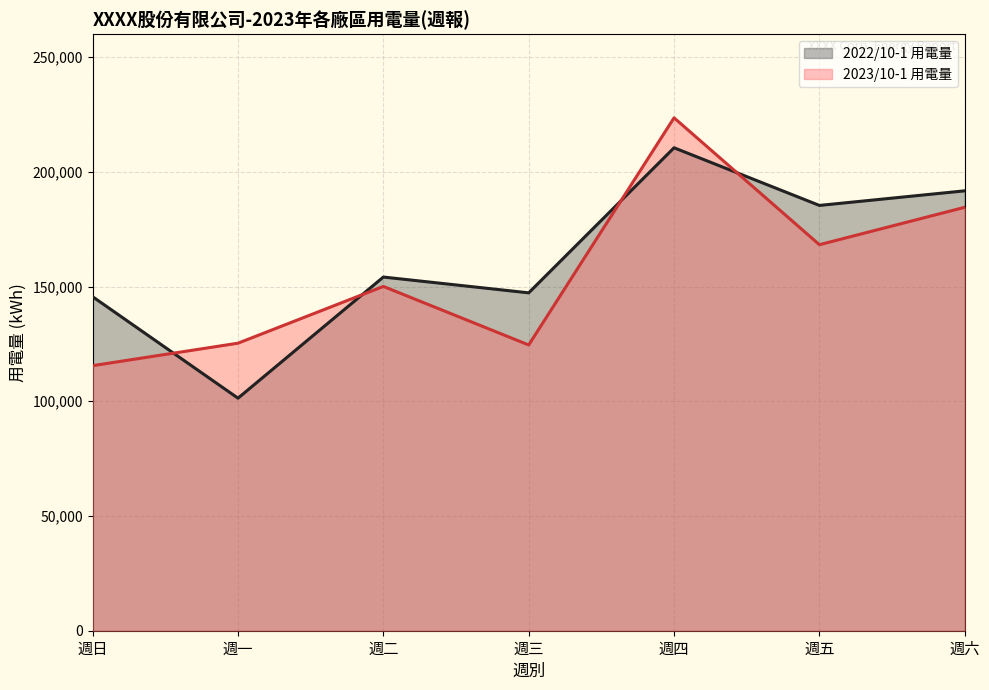

Is the value of 2022/10-1 用電量 at 週五 greater than the value of 2023/10-1 用電量 at 週六?

Yes